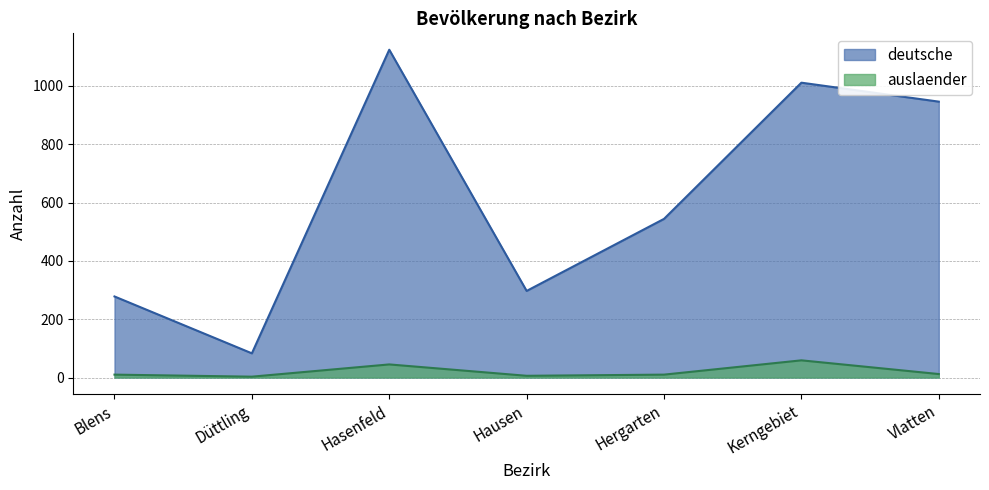

At Vlatten, list the series in order from smallest to largest.

auslaender, deutsche